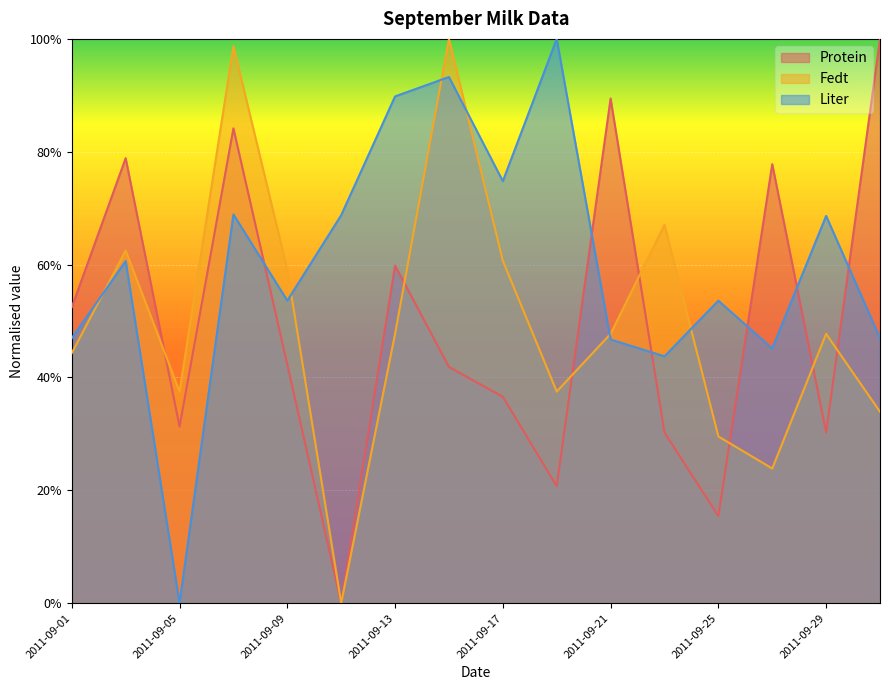

At which label is Protein closest to 0?

2011-09-11